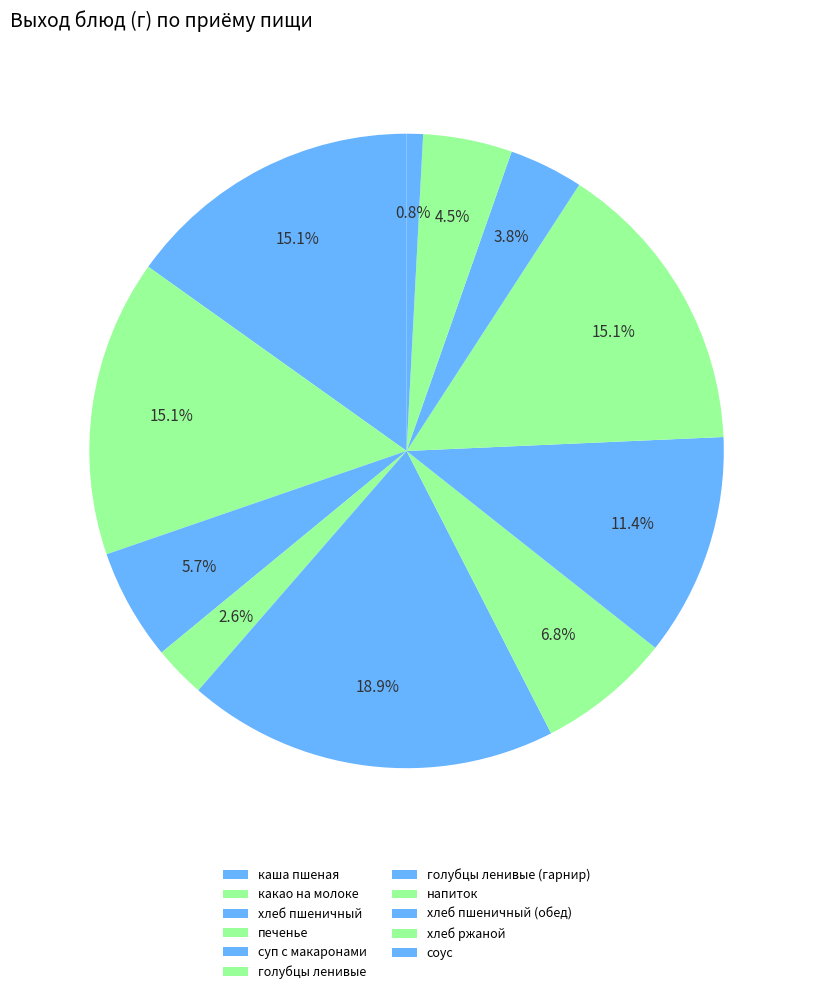

How many segments does this pie chart have?

11